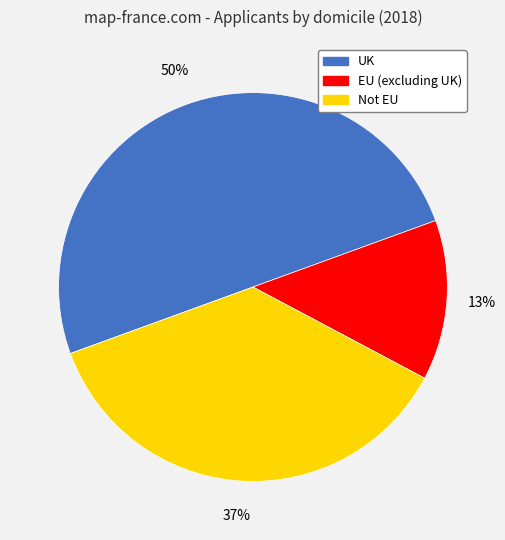

What percentage is the Not EU slice, to the nearest percent?

37%